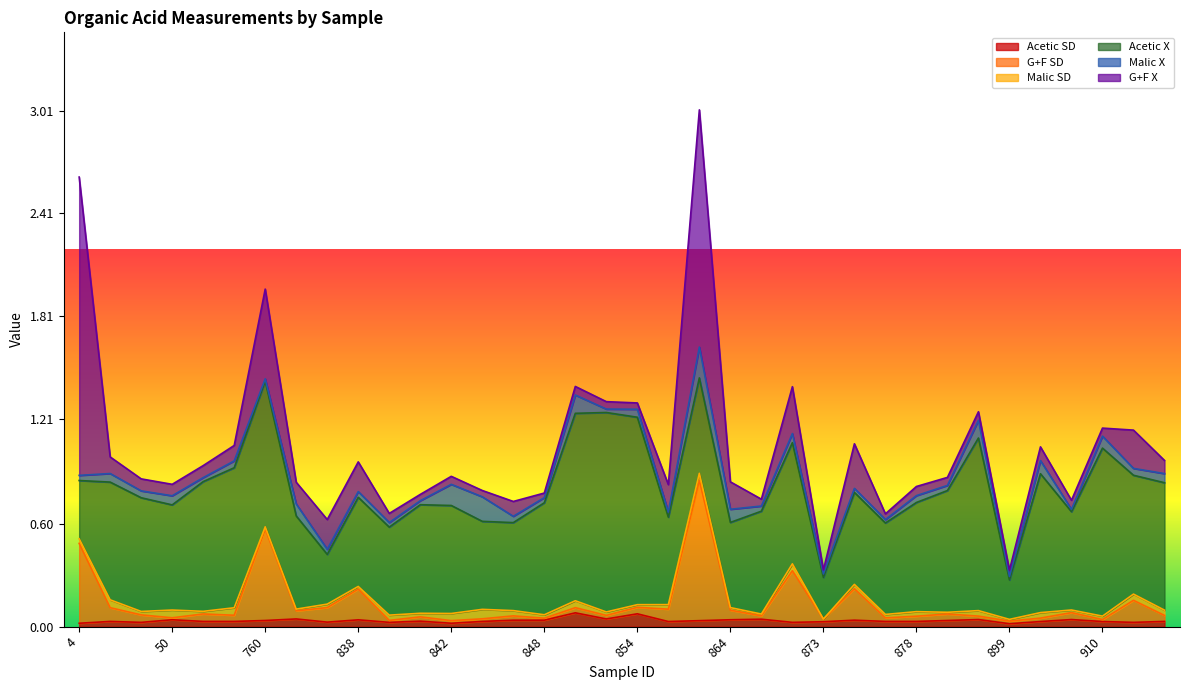

Is it true that Malic X equals 0.0 at 853?

True